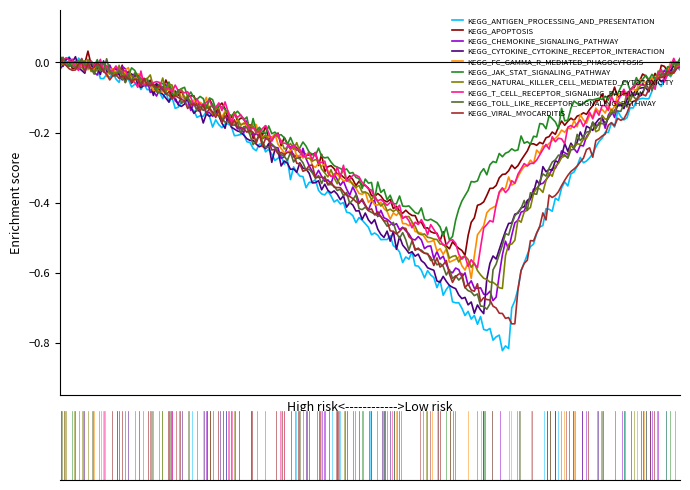

Which series has the largest range (max minus min)?

KEGG_ANTIGEN_PROCESSING_AND_PRESENTATION